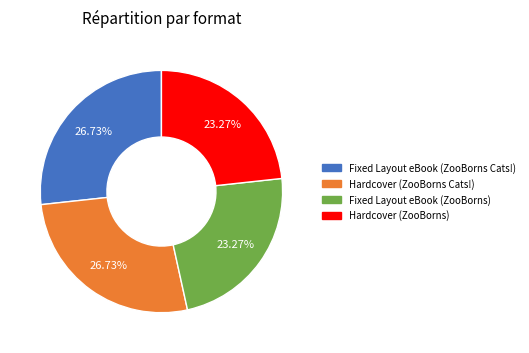

How many slices are in this pie chart?

4